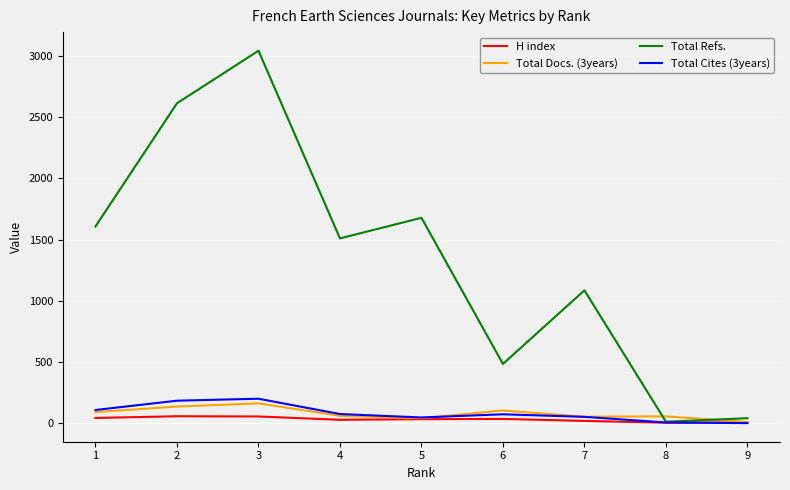

At which category is the sum across all series the highest?

3